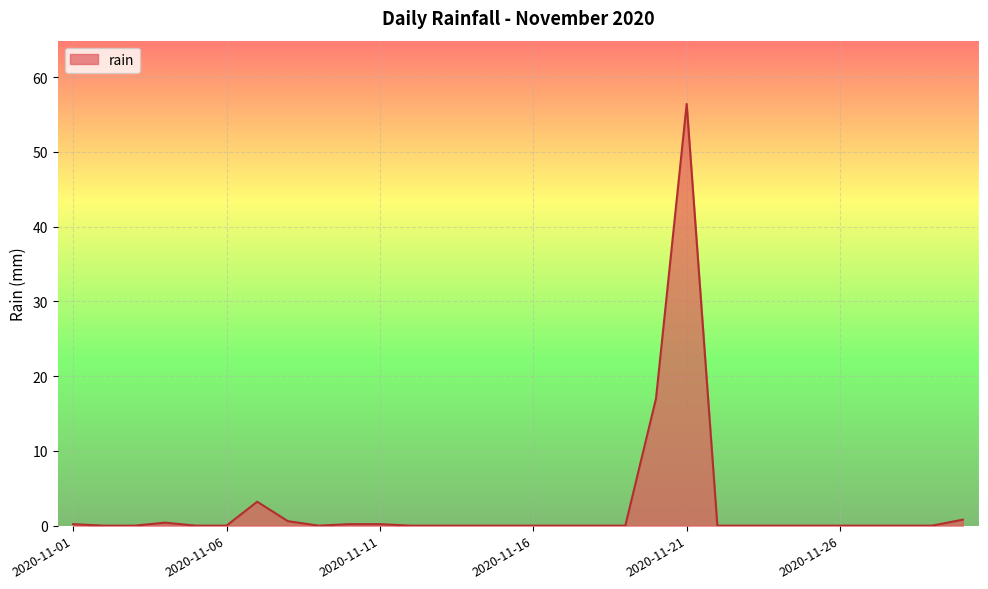

What is the difference between the maximum and minimum values?

56.4